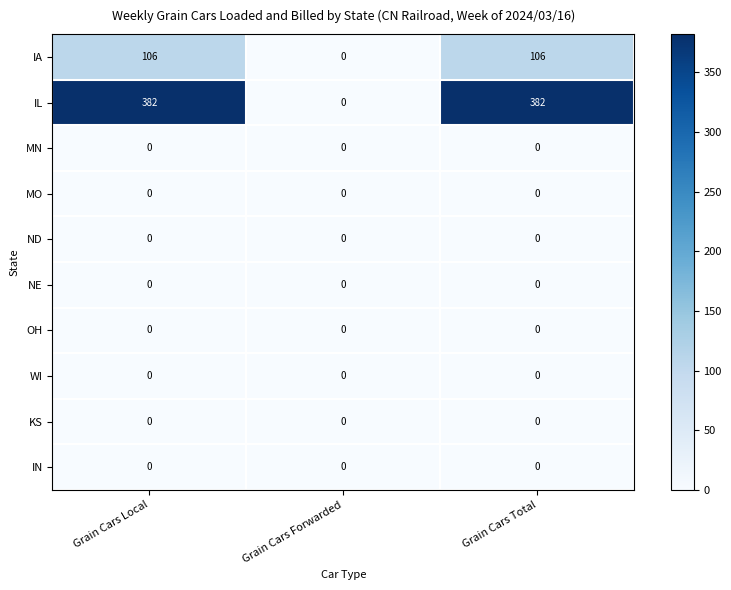

Which series has the largest total across all categories?

IL